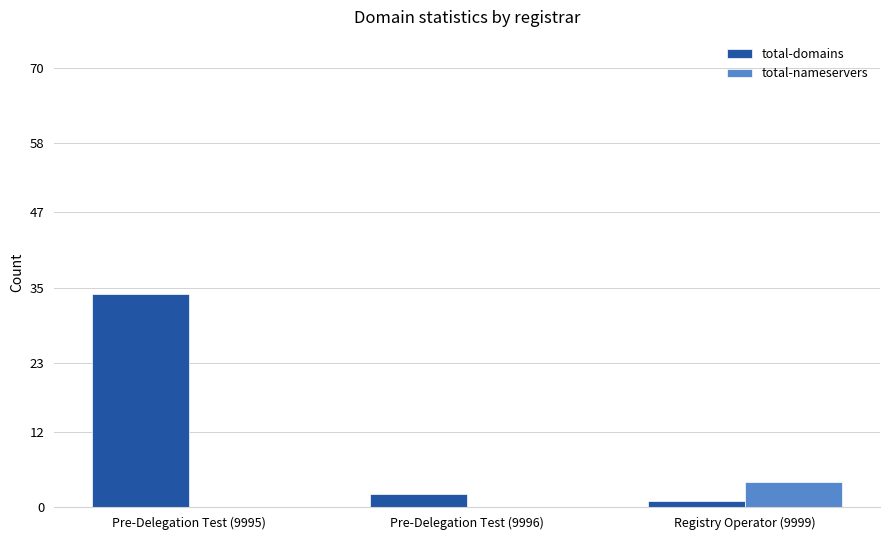

Is it true that total-domains equals 22 at Pre-Delegation Test (9995)?

False